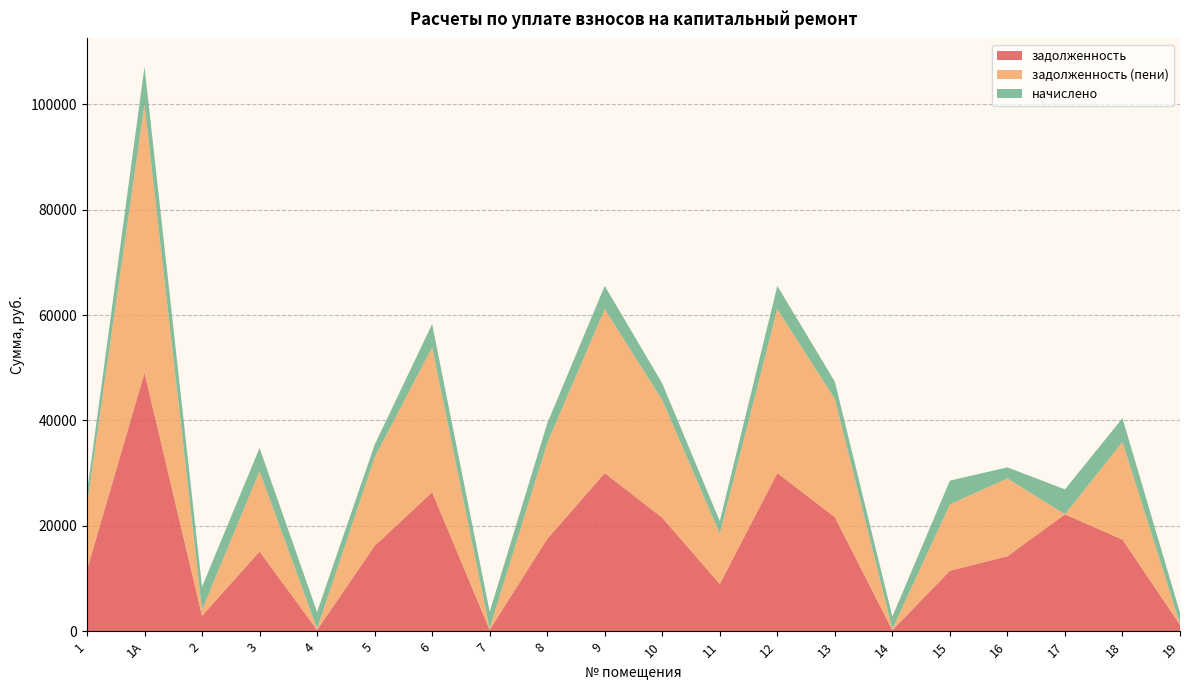

Reading left to right, transcribe all the data shown in this chart.

задолженность: 1=11657.1	1А=49073.6	2=2912.5	3=15129.5	4=239.9	5=16199.0	6=26393.5	7=264.5	8=17522.5	9=30015.9	10=21545.8	11=8957.8	12=30015.9	13=21651.6	14=198.9	15=11472.6	16=14240.2	17=22186.4	18=17396.4	19=1224.0
задолженность (пени): 1=12253.8	1А=50881.2	2=1105.7	3=15235.1	4=233.5	5=16795.7	6=27499.1	7=263.2	8=18168.0	9=31121.5	10=22339.4	11=9554.5	12=31121.5	13=22449.1	14=198.9	15=12601.7	16=14764.8	17=0.0	18=18525.5	19=174.8
начислено: 1=2386.8	1А=7230.6	2=4422.6	3=4422.6	4=3174.6	5=2386.8	6=4422.6	7=3174.6	8=3759.1	9=4422.6	10=3174.6	11=2386.8	12=4422.6	13=3284.3	14=2386.8	15=4516.2	16=2098.2	17=4742.4	18=4516.2	19=2098.2